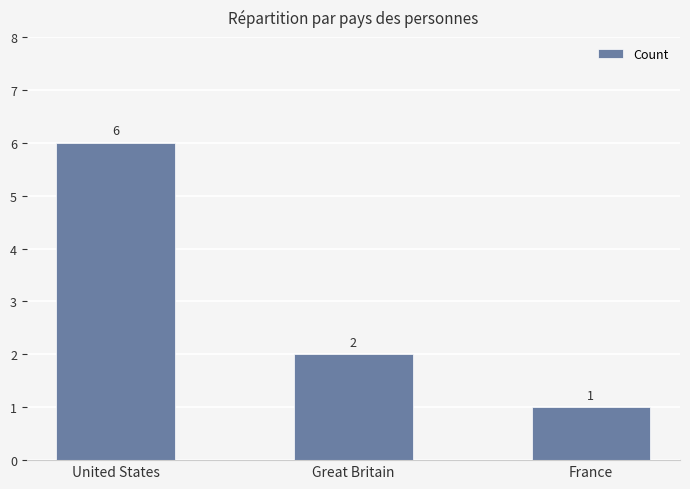

What is the difference between the maximum and minimum values?

5